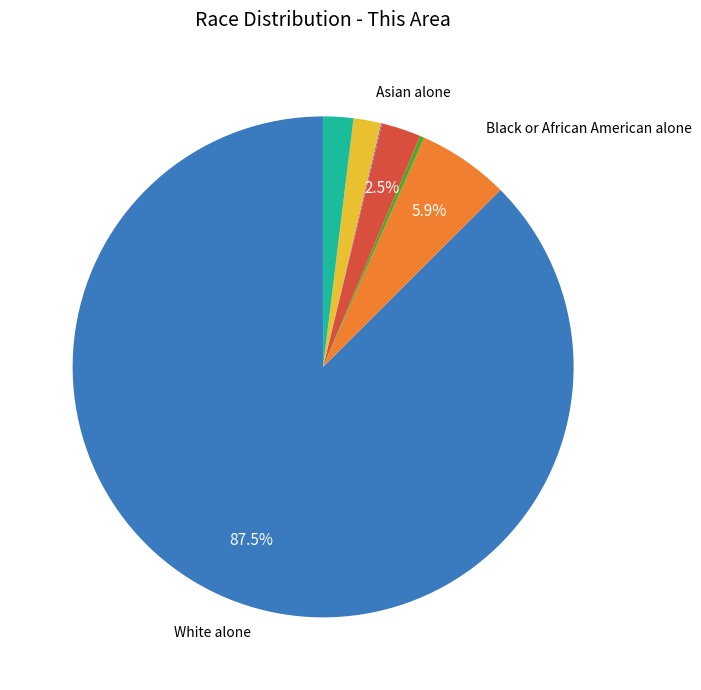

Is there a majority slice in this chart?

Yes